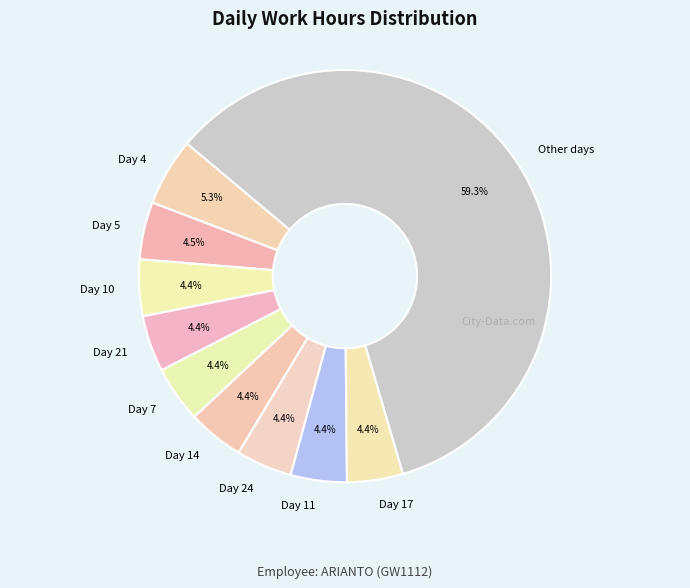

How many segments does this pie chart have?

10